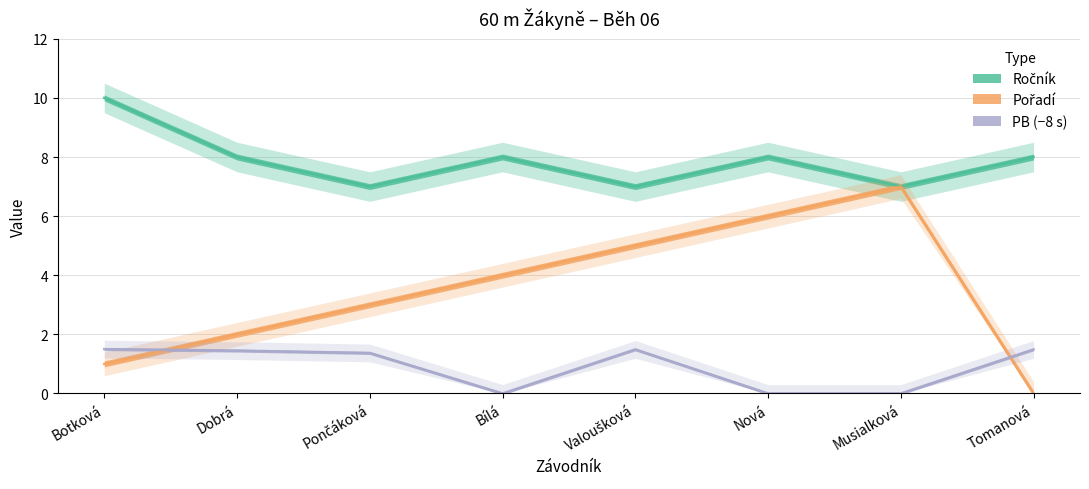

True or false: Pořadí and PB cross at least once.

True